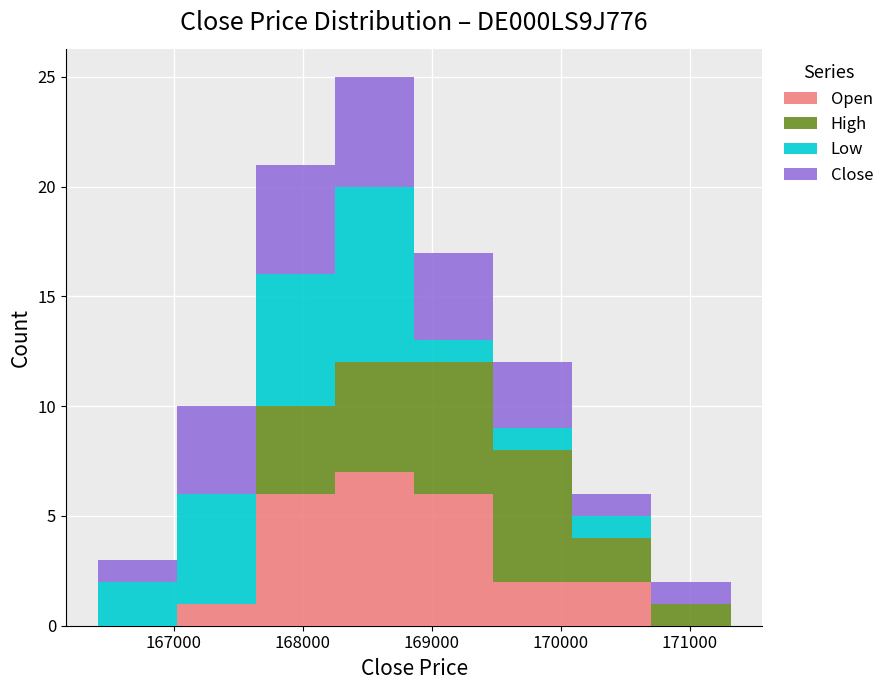

Reading left to right, transcribe this chart: for each stacked bar, give the range it covers on the x-axis and its total height. Neither the bar edges nor the heights are printed on the chart, so give them approximately, as read against the axes.

166400 to 167000: 3
167000 to 167600: 10
167600 to 168300: 21
168300 to 168900: 25
168900 to 169500: 17
169500 to 170100: 12
170100 to 170700: 6
170700 to 171300: 2